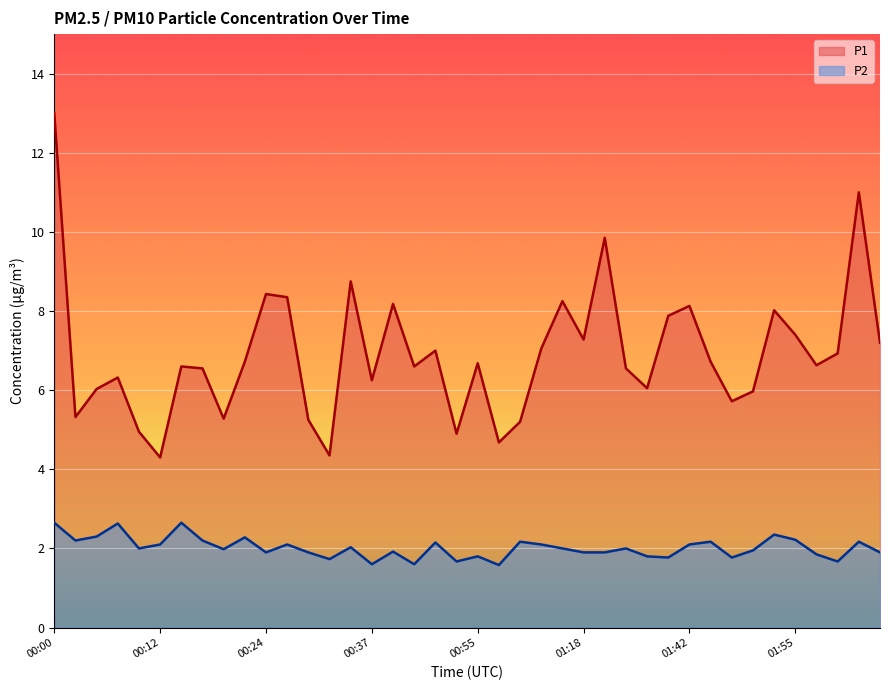

Reading left to right, list all the values displayed in this chart.

P1: 00:00=13.0	00:02=5.3	00:05=6.0	00:07=6.3	00:10=5.0	00:12=4.3	00:15=6.6	00:17=6.5	00:20=5.3	00:22=6.7	00:24=8.4	00:27=8.3	00:29=5.2	00:32=4.3	00:34=8.8	00:37=6.2	00:39=8.2	00:41=6.6	00:47=7.0	00:52=4.9	00:55=6.7	00:57=4.7	01:00=5.2	01:02=7.0	01:05=8.2	01:18=7.3	01:21=9.8	01:29=6.5	01:37=6.0	01:40=7.9	01:42=8.1	01:45=6.7	01:47=5.7	01:50=6.0	01:52=8.0	01:55=7.4	01:57=6.6	01:59=6.9	02:05=11.0	02:07=7.2
P2: 00:00=2.6	00:02=2.2	00:05=2.3	00:07=2.6	00:10=2.0	00:12=2.1	00:15=2.6	00:17=2.2	00:20=2.0	00:22=2.3	00:24=1.9	00:27=2.1	00:29=1.9	00:32=1.7	00:34=2.0	00:37=1.6	00:39=1.9	00:41=1.6	00:47=2.1	00:52=1.7	00:55=1.8	00:57=1.6	01:00=2.2	01:02=2.1	01:05=2.0	01:18=1.9	01:21=1.9	01:29=2.0	01:37=1.8	01:40=1.8	01:42=2.1	01:45=2.2	01:47=1.8	01:50=1.9	01:52=2.4	01:55=2.2	01:57=1.9	01:59=1.7	02:05=2.2	02:07=1.9